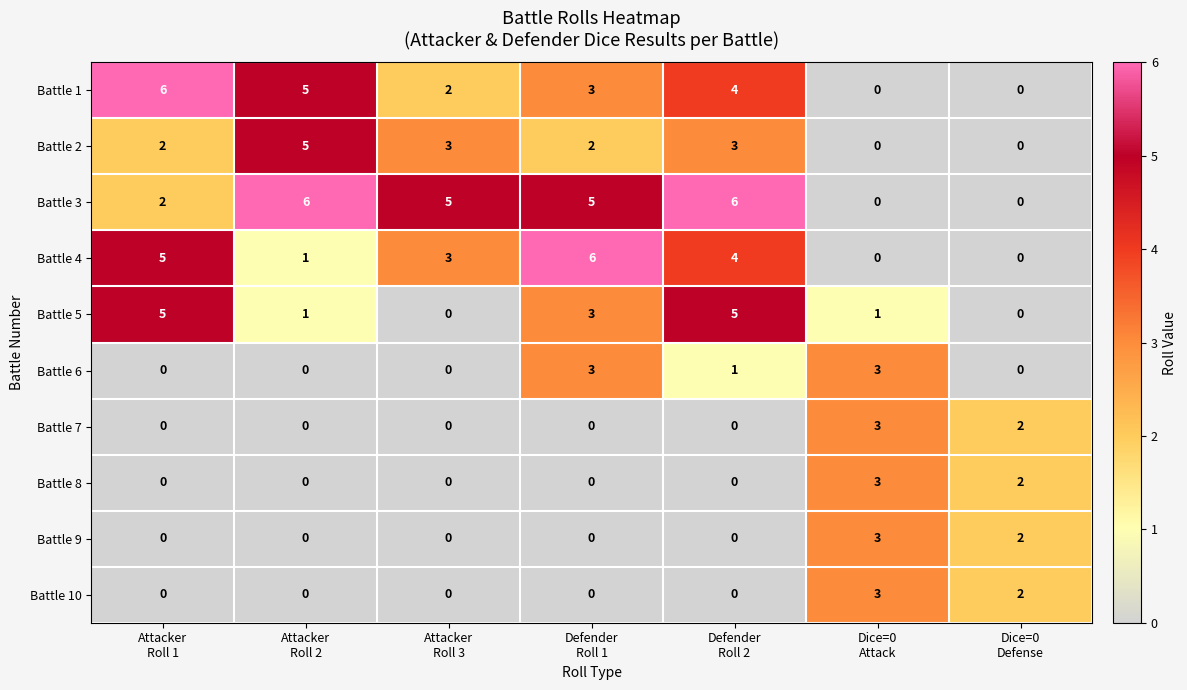

Between Defender
Roll 1 and Dice=0
Attack, which series saw the biggest shift?

Battle 4